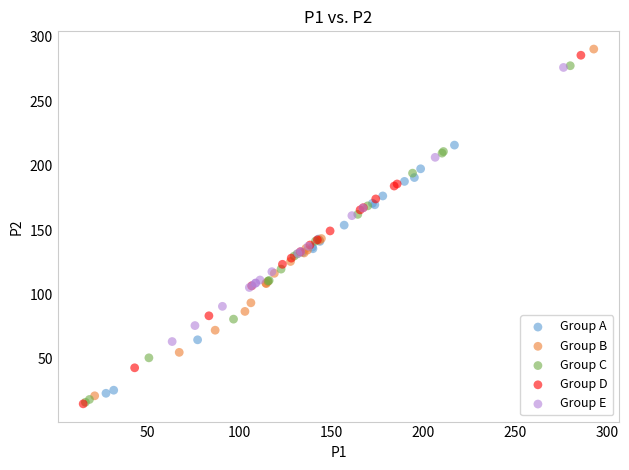

Which series contains the highest Y value?

Group B